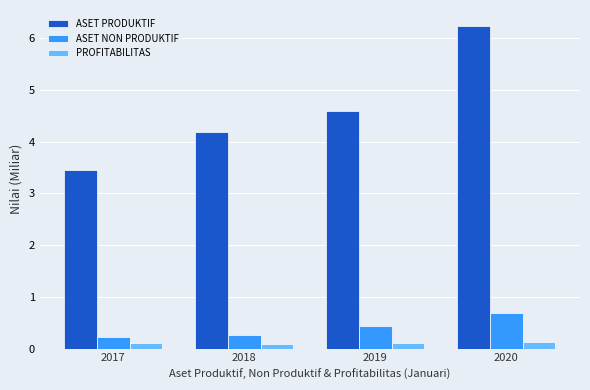

The ASET PRODUKTIF series shows 1.2 at 2018. True or false?

False